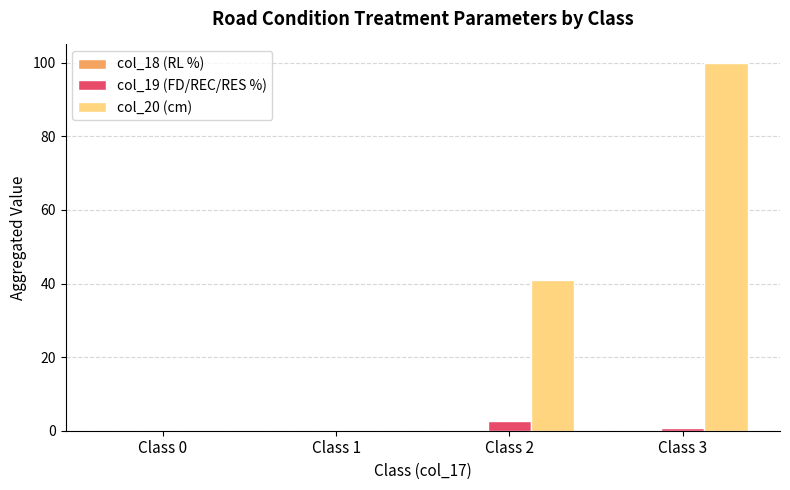

Where is col_20 (cm) nearest to the value 50?

Class 2